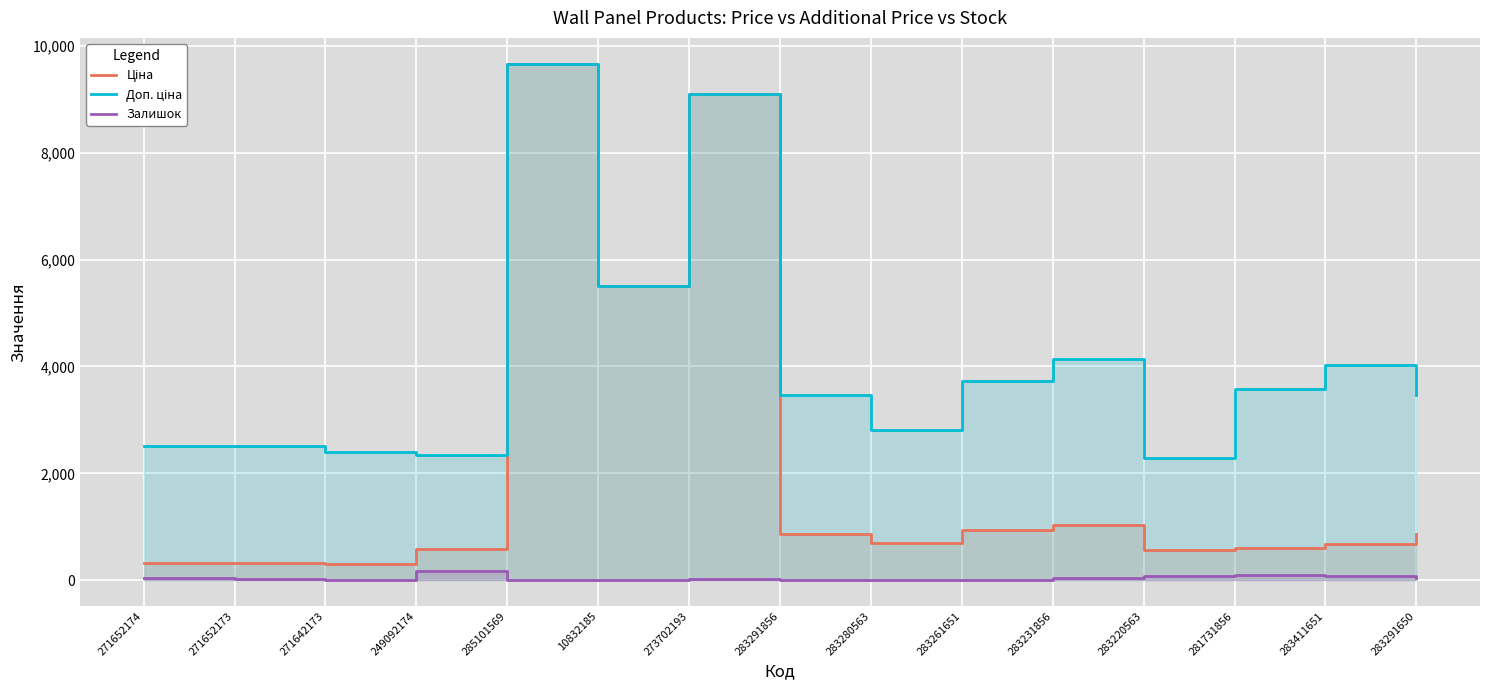

At which category does the chart reach its peak across all series?

285101569